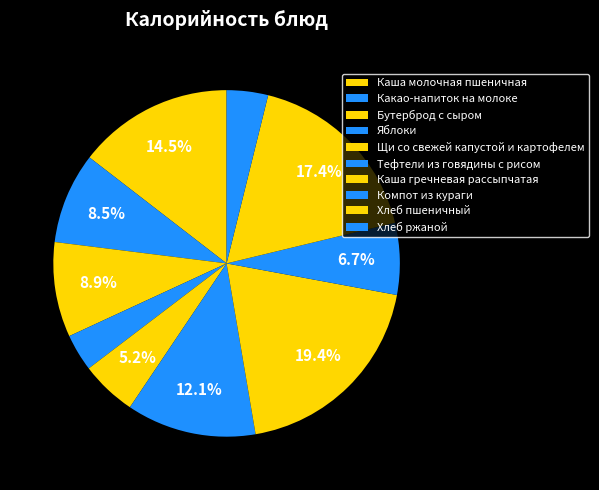

How many segments does this pie chart have?

10